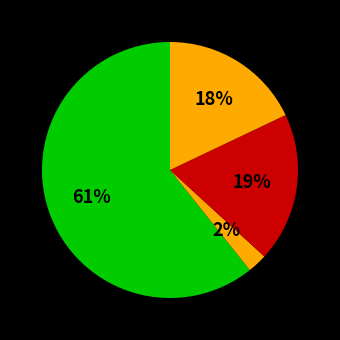

Count the number of slices in the pie.

4